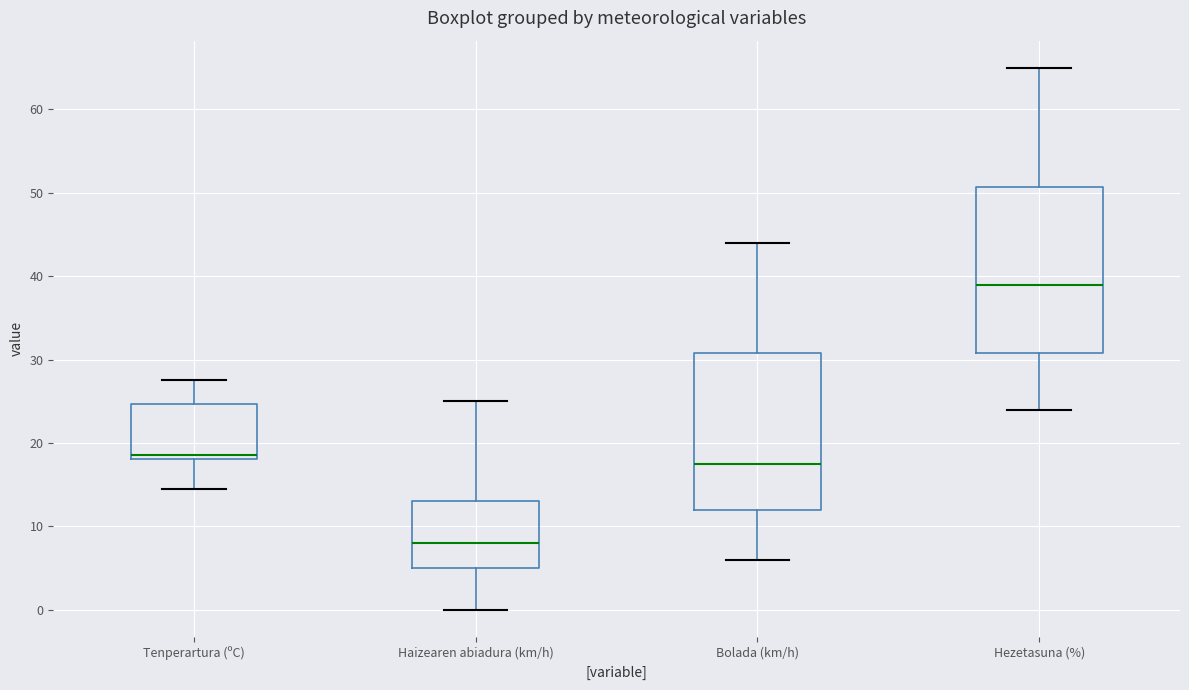

Which box is the tallest, from its lower edge to its upper edge?

Hezetasuna (%)